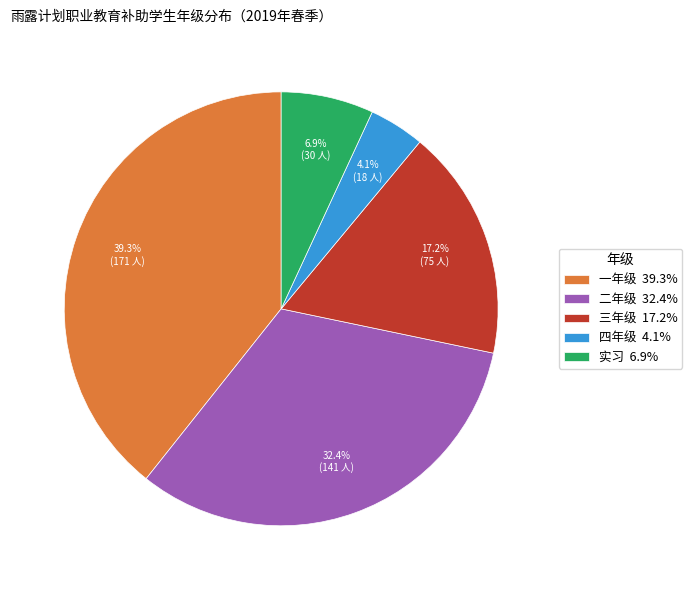

The 一年级 slice represents 27% of the pie. True or false?

False